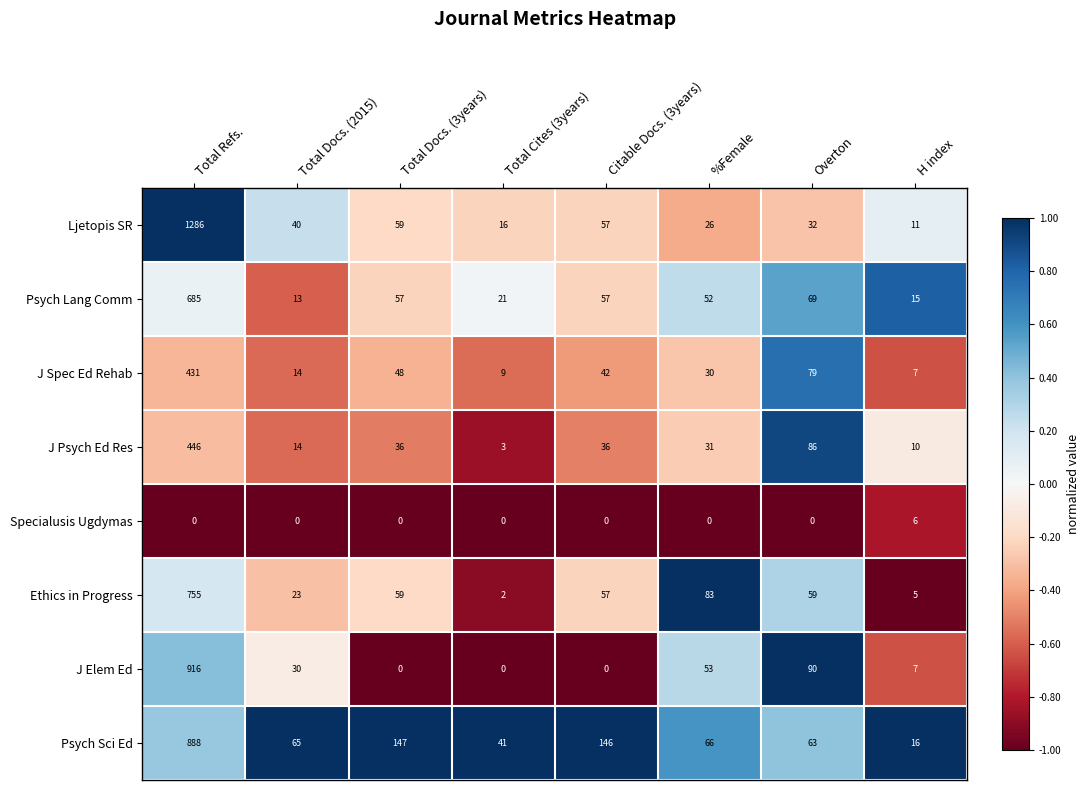

Is it true that Psych Sci Ed equals 221 at Citable Docs. (3years)?

False